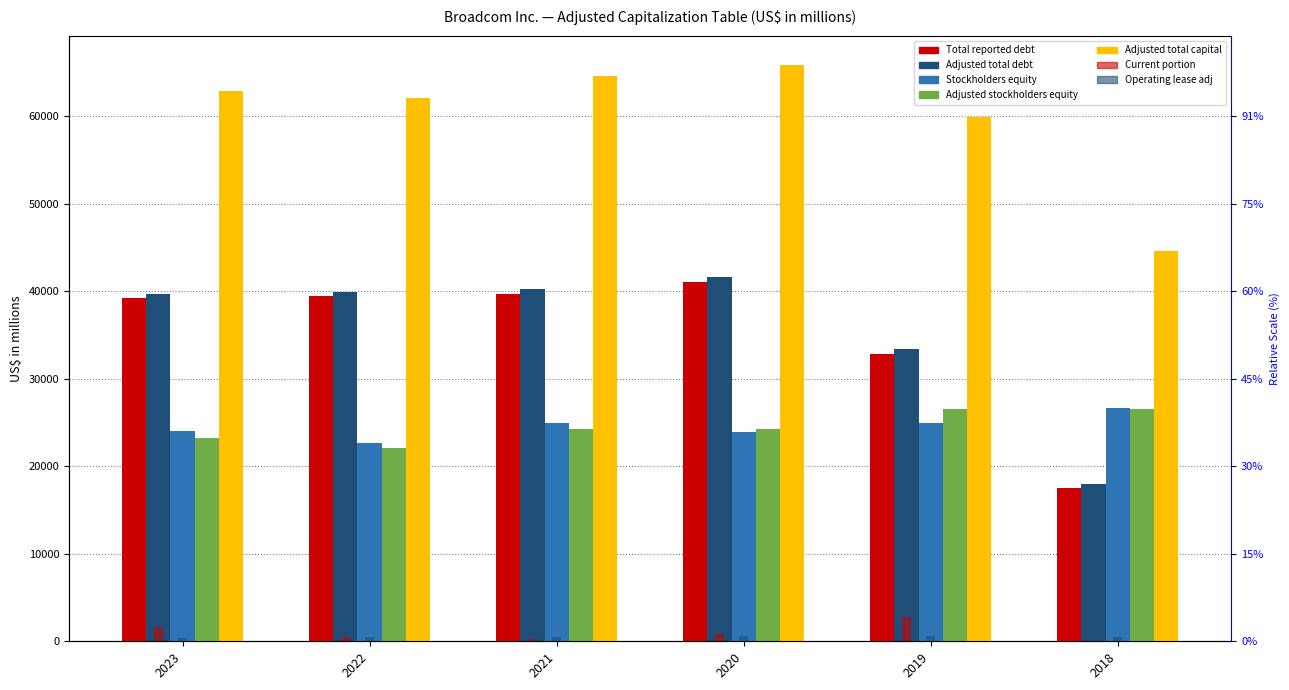

Which series has the largest range (max minus min)?

Adjusted total debt